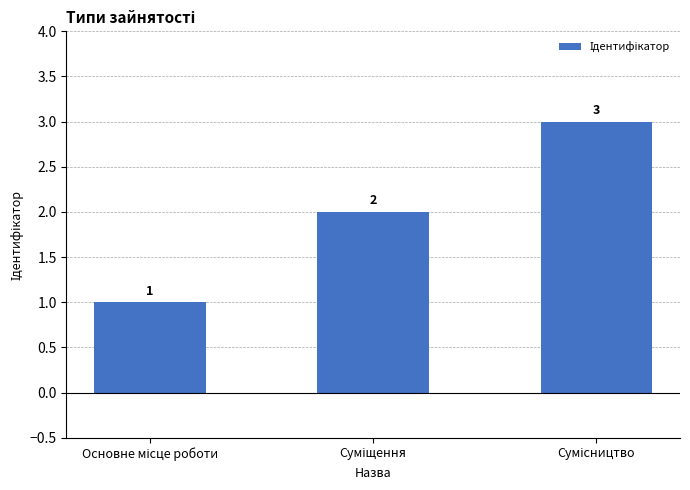

Does the chart contain any negative values?

No